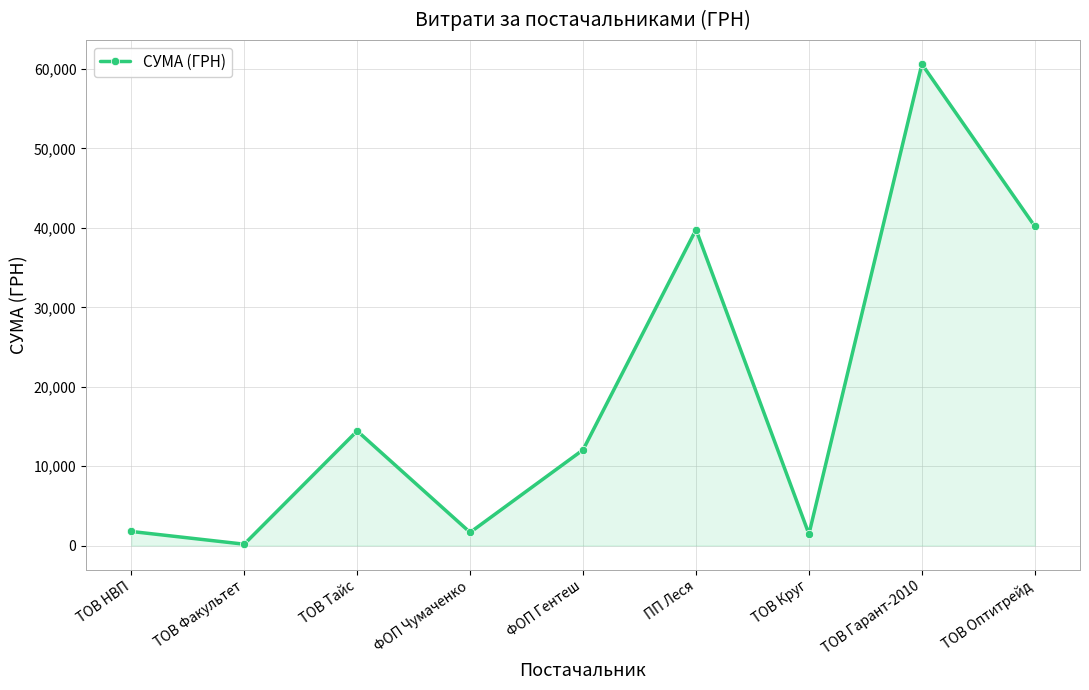

What is the smallest value displayed?

165.0